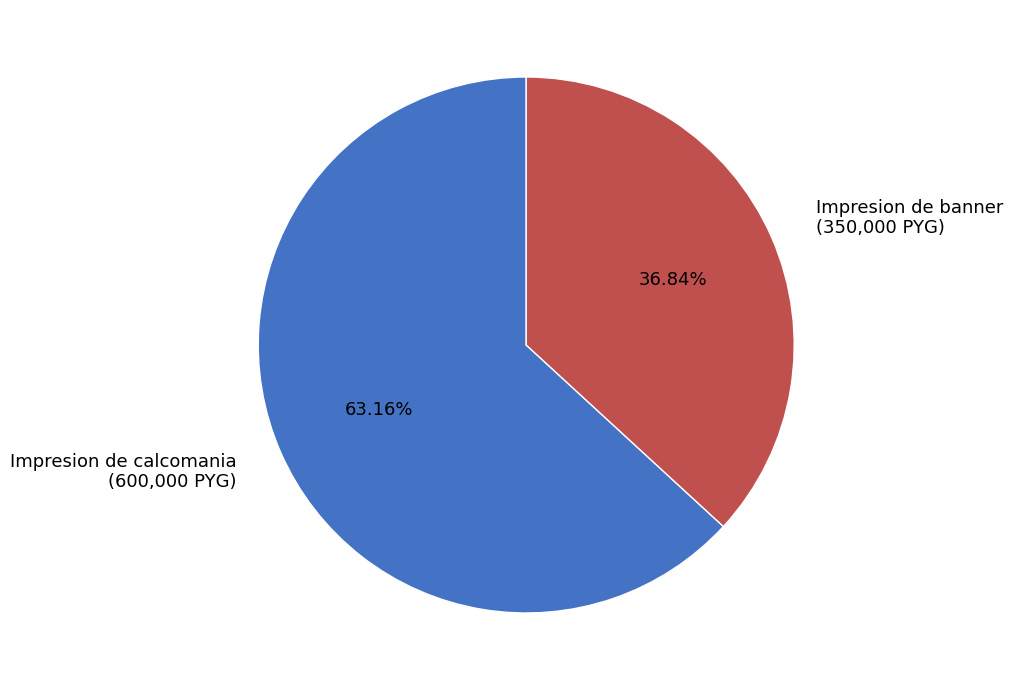

Is there a majority slice in this chart?

Yes